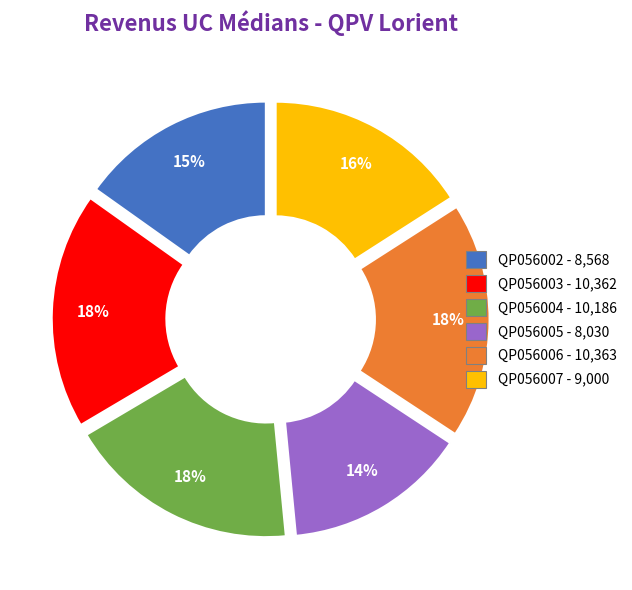

Count the number of slices in the pie.

6